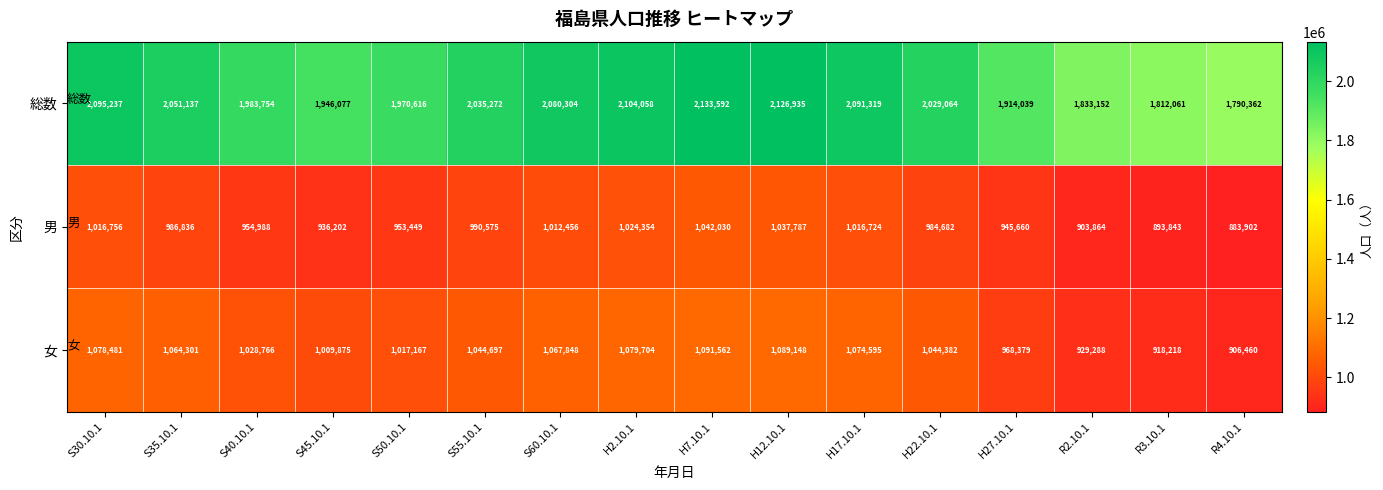

Which series has the largest total across all categories?

総数